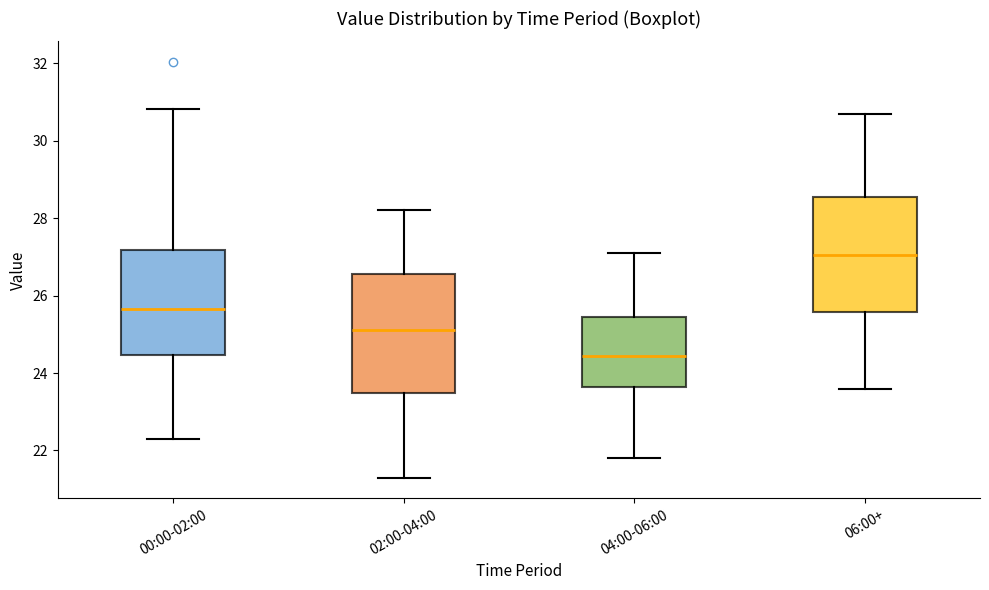

Reading left to right, transcribe this box plot: for each box, give where its median line is, the range the box spans, and where its two whiskers end, as read against the y-axis. The values are not printed on the chart, so give them approximately, as read against the axis.

00:00-02:00: median 25.6, box 24.4 to 27.2, whiskers 22.4 to 30.8
02:00-04:00: median 25.2, box 23.4 to 26.6, whiskers 21.4 to 28.2
04:00-06:00: median 24.4, box 23.6 to 25.4, whiskers 21.8 to 27.2
06:00+: median 27.0, box 25.6 to 28.6, whiskers 23.6 to 30.8